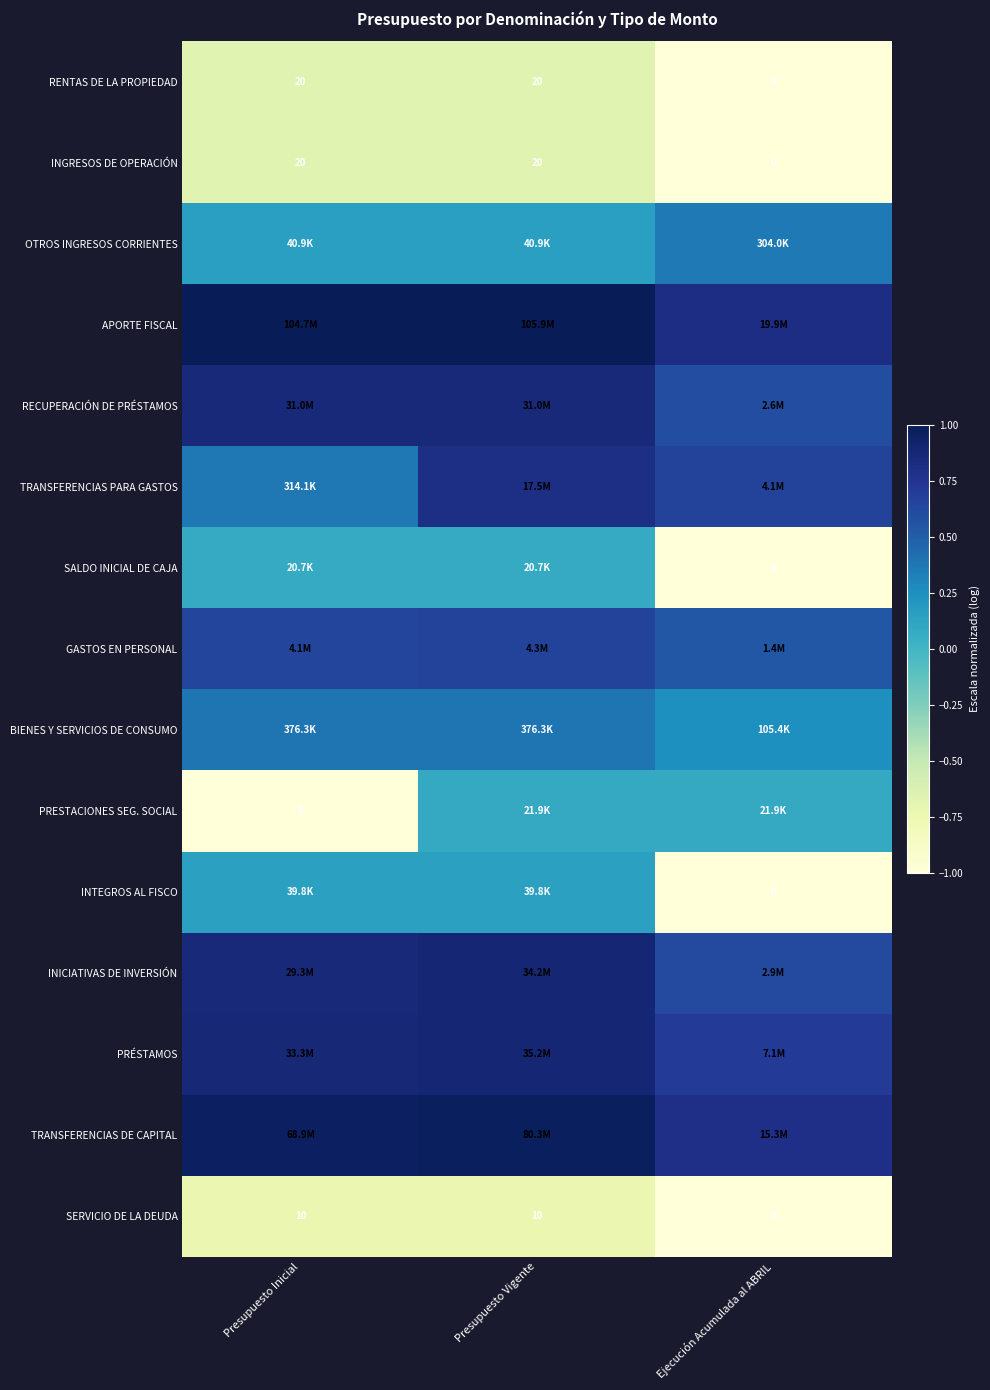

At which category is the sum across all series the highest?

Presupuesto Vigente